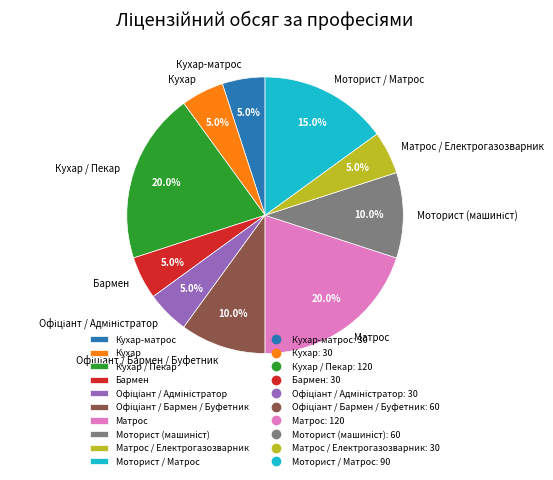

How many slices are in this pie chart?

10